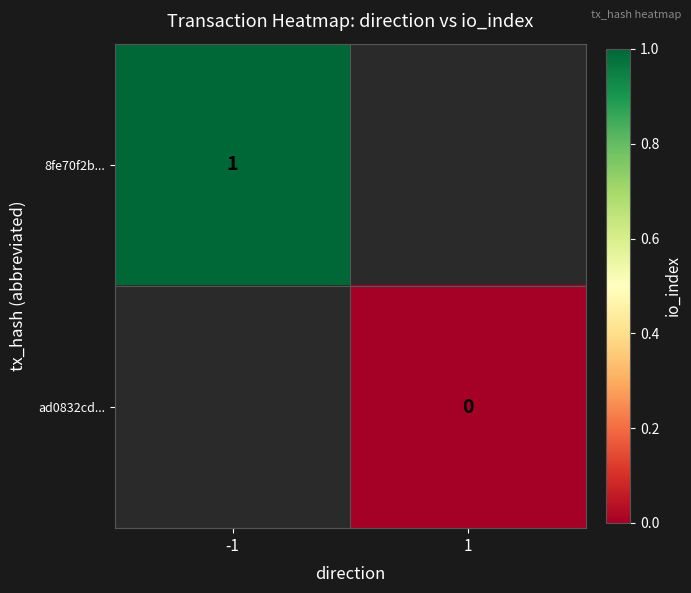

Is it true that 8fe70f2b... equals 1 at -1?

True